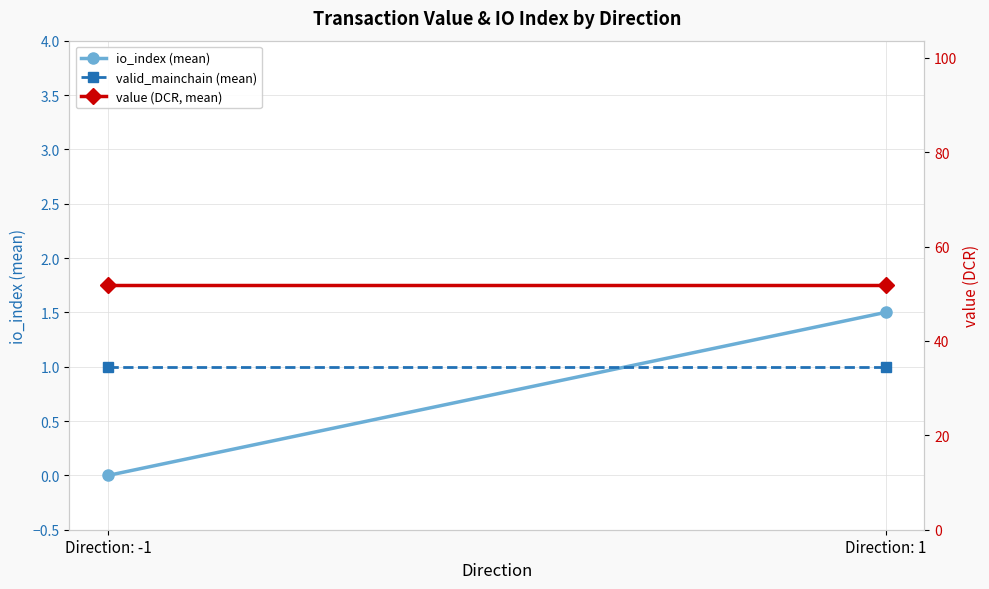

What is the label of the 2nd point from the right?

Direction: -1